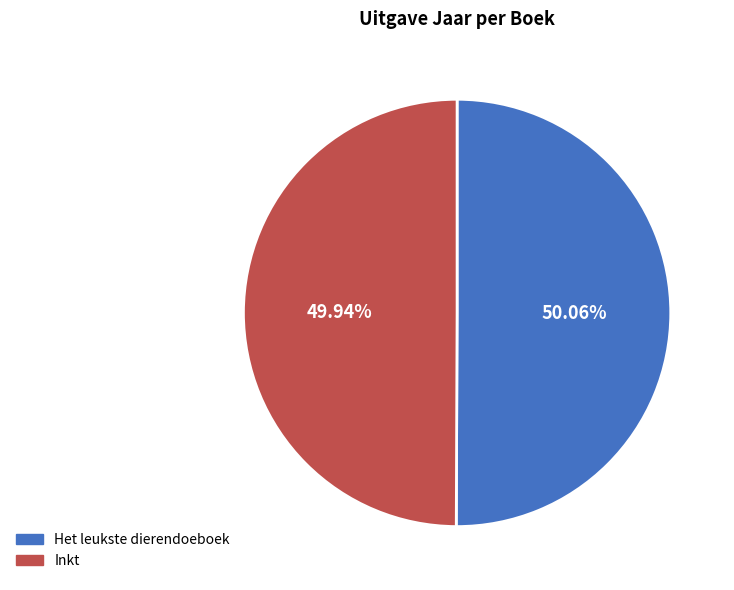

How many segments does this pie chart have?

2